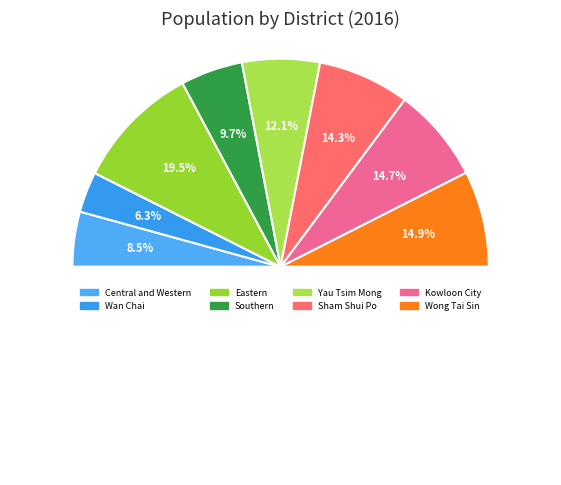

To the nearest percent, what percentage of the pie is Wan Chai?

6%